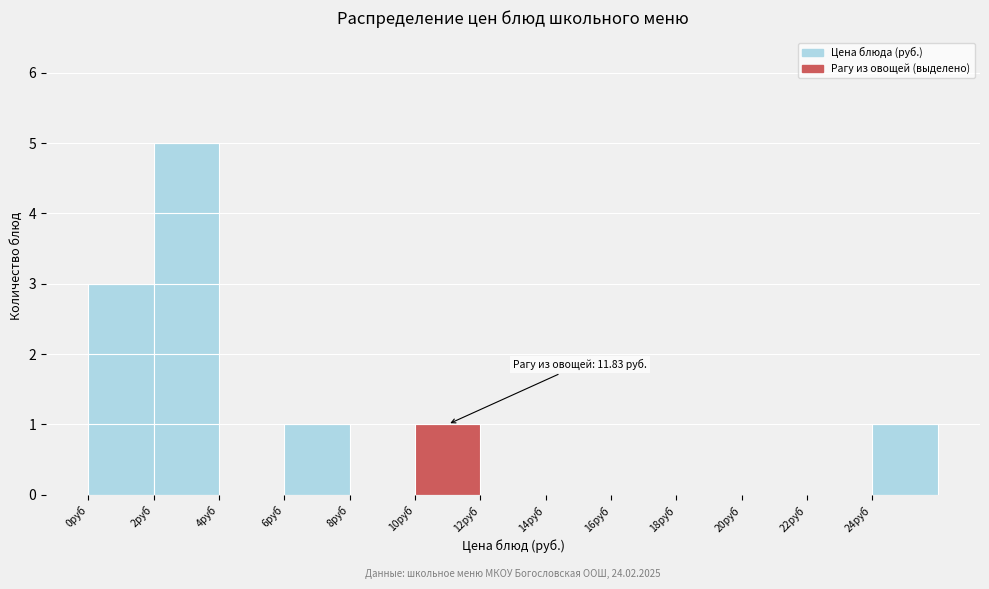

Over which range of the x-axis is the bar tallest?

2 to 4